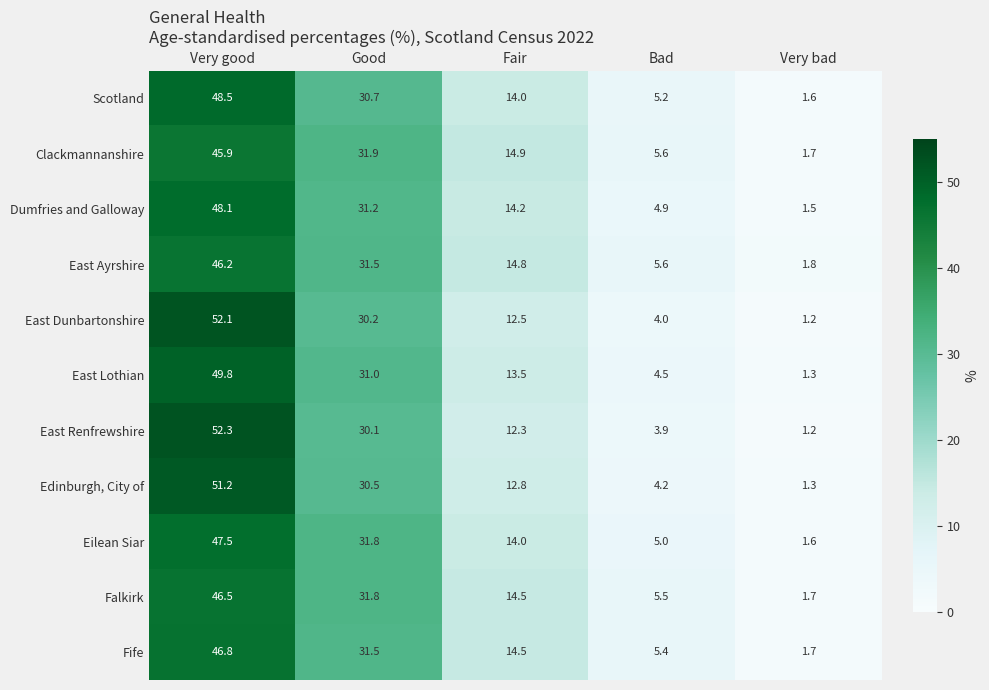

What is the difference between the maximum and minimum values in the East Lothian series?

48.5